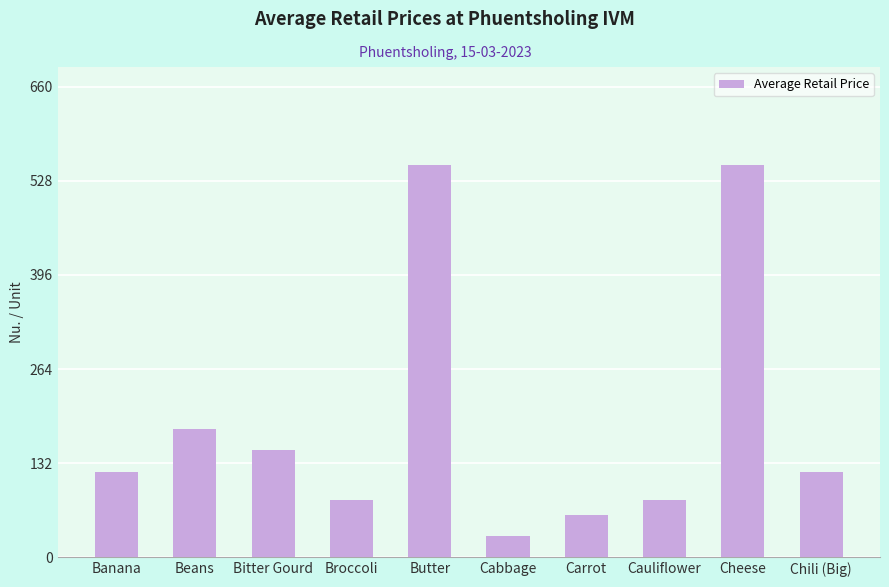

Approximately how many times larger is the value at Beans compared to Cheese?

0.3